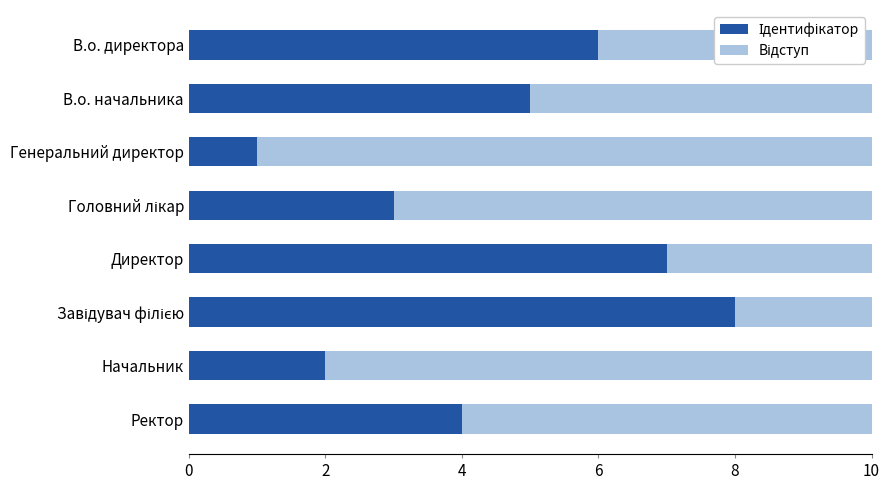

What is the total value across all series at Директор?

10